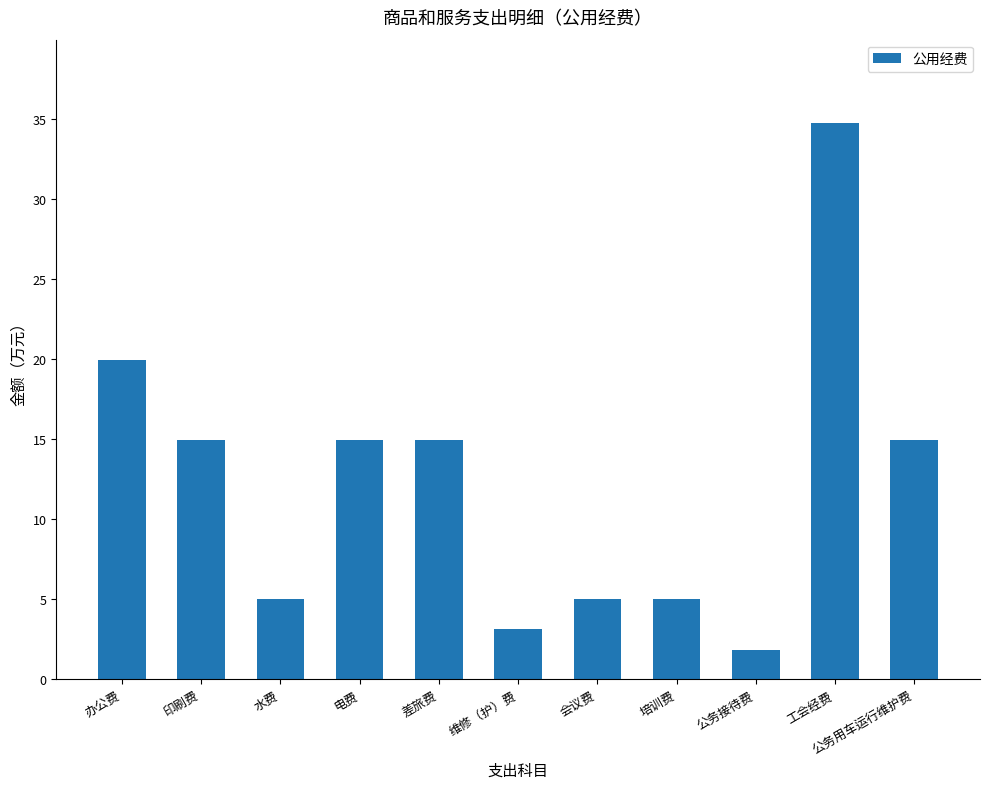

At which category does the chart reach its peak across all series?

工会经费